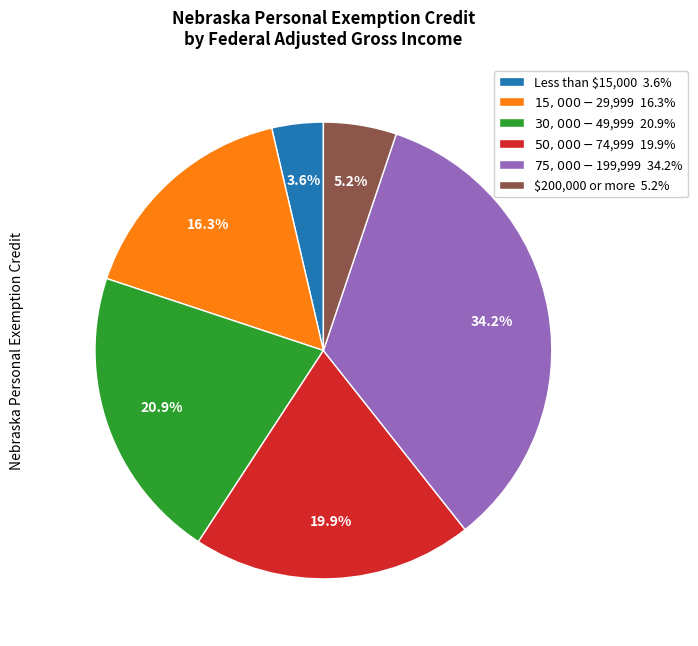

Does $200,000 or more 5.2% account for over 50% of the chart?

No